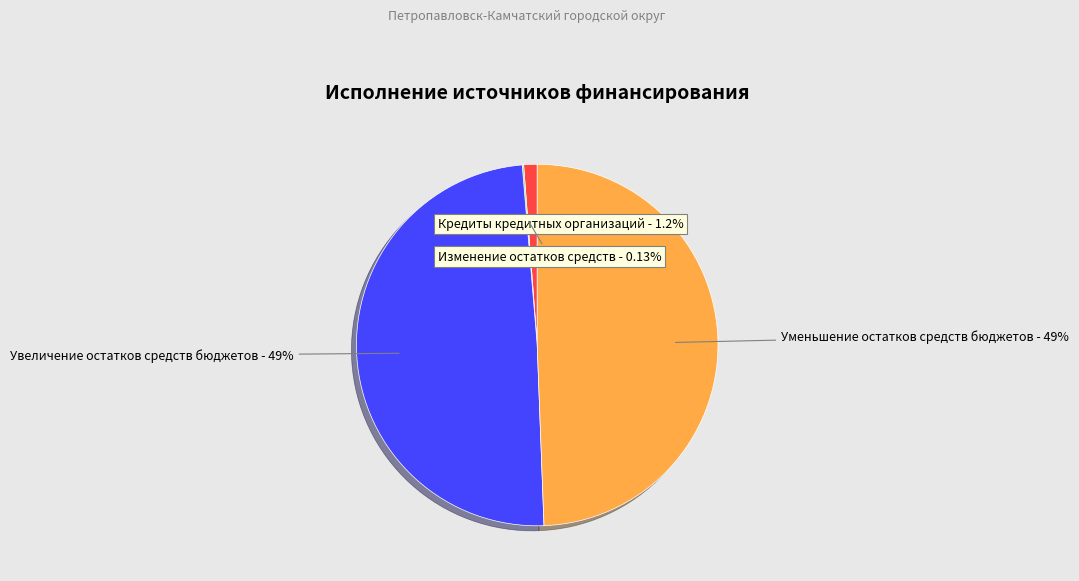

Does Кредиты кредитных организаций represent more than half of the total?

No